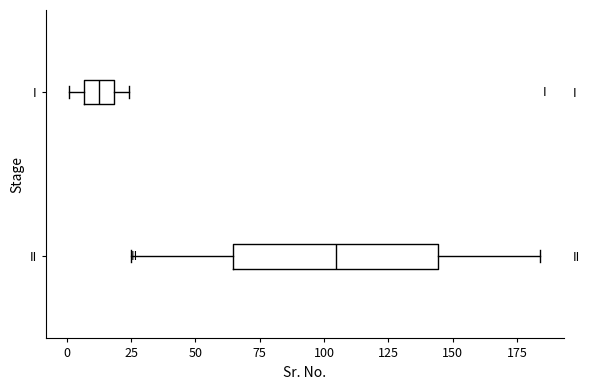

Reading bottom to top, read every box against the x-axis: the position of its median line, the range the box covers, and the ends of its whiskers. The values are not printed on the chart, so give them approximately, as read against the axis.

II: median 105, box 65 to 145, whiskers 25 to 185
I: median 15, box 5 to 20, whiskers 0 to 25